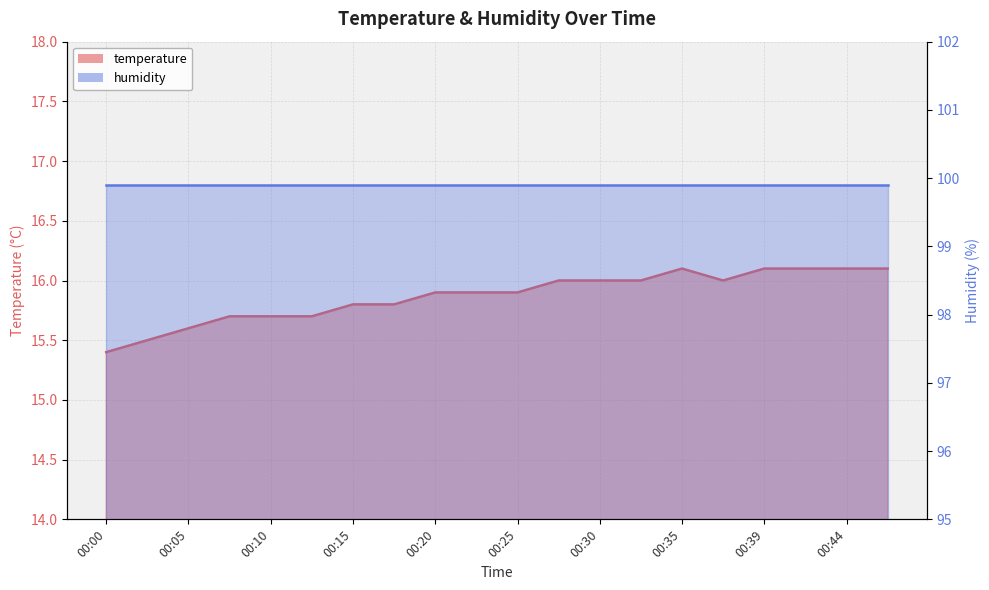

Count the number of categories in the chart.

20